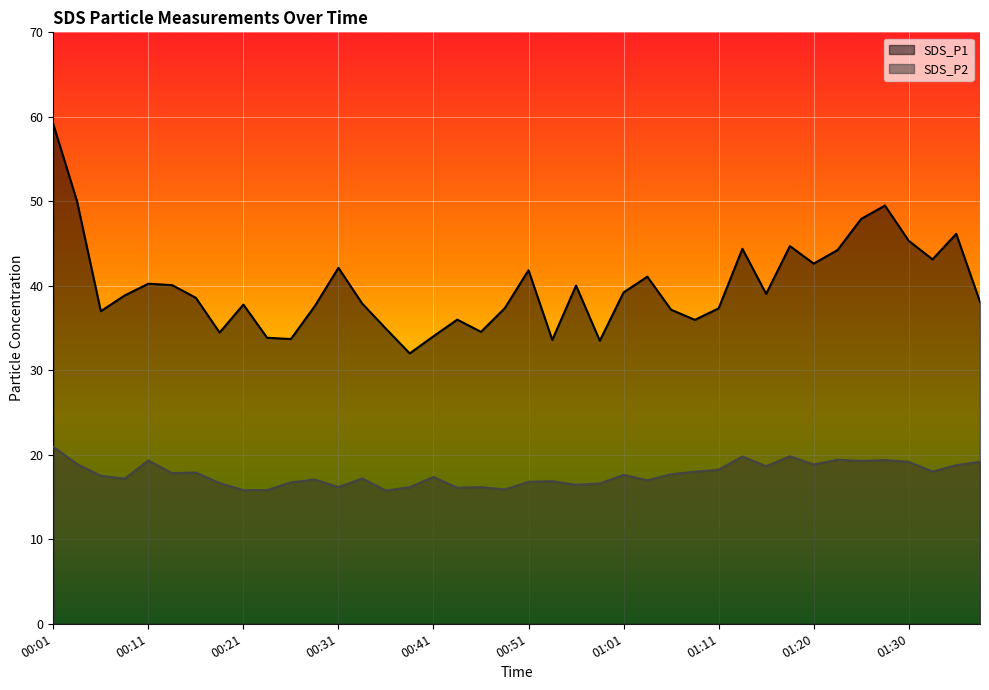

How many interior local peaks does the SDS_P2 series have?

12